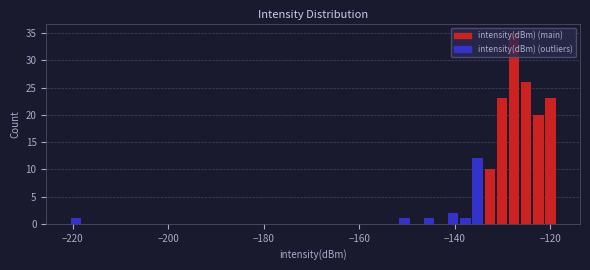

Around what value on the x-axis is the tallest bar? Give the approximate position of its centre, as read against the axis.

-128